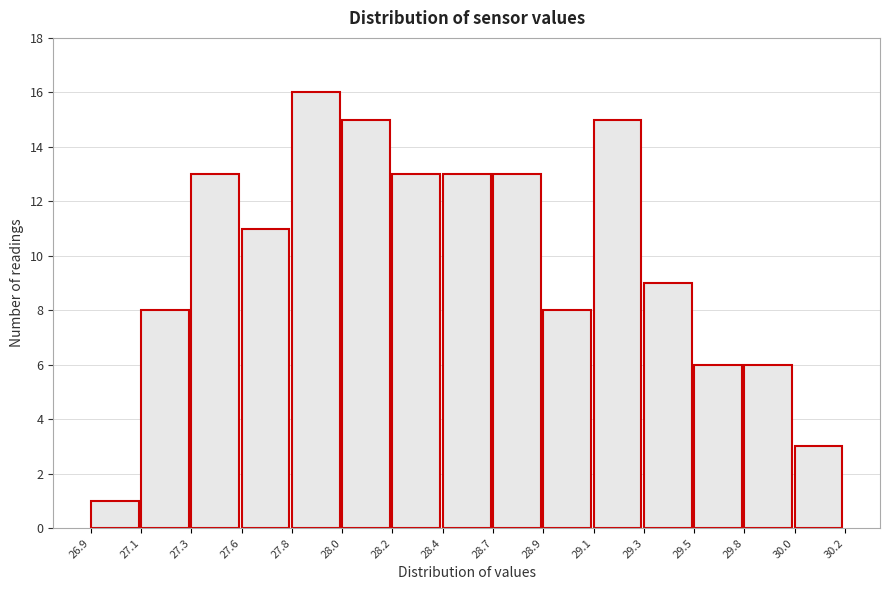

Reading left to right, list all the values displayed in this chart.

26.9=1	27.1=8	27.3=13	27.6=11	27.8=16	28.0=15	28.2=13	28.4=13	28.7=13	28.9=8	29.1=15	29.3=9	29.5=6	29.8=6	30.0=3